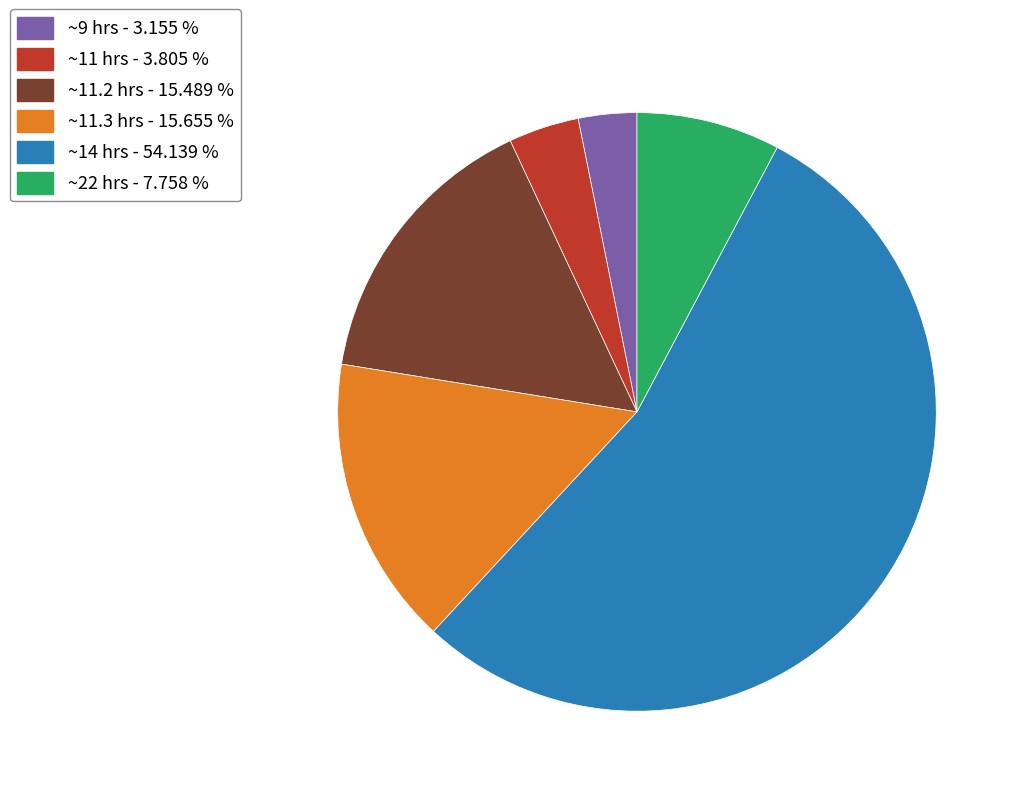

Does any single category account for the majority?

Yes